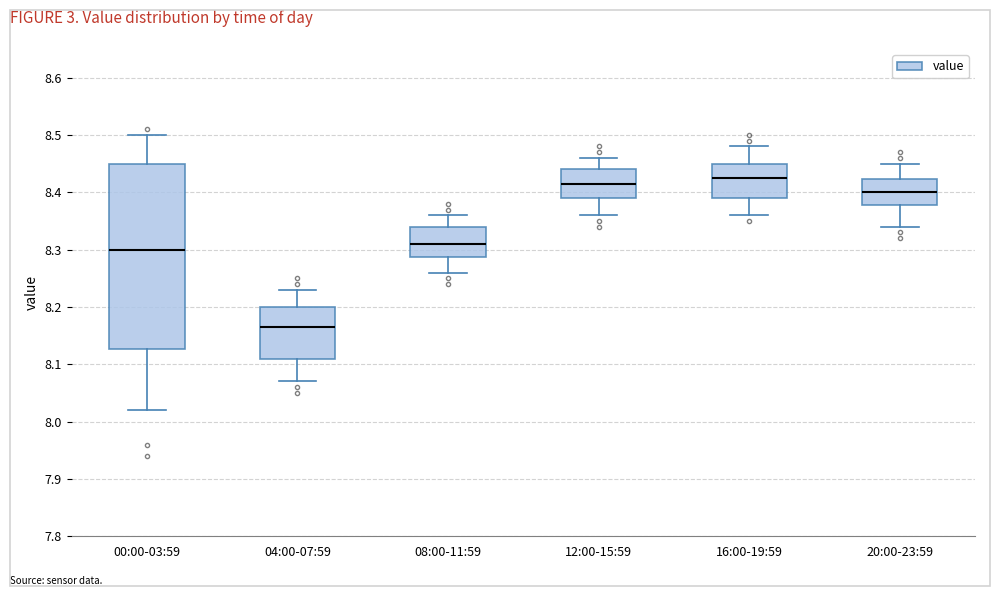

Where does the median line of the box for 20:00-23:59 sit on the y-axis? The values are not printed on the chart, so give them approximately, as read against the axis.

8.40